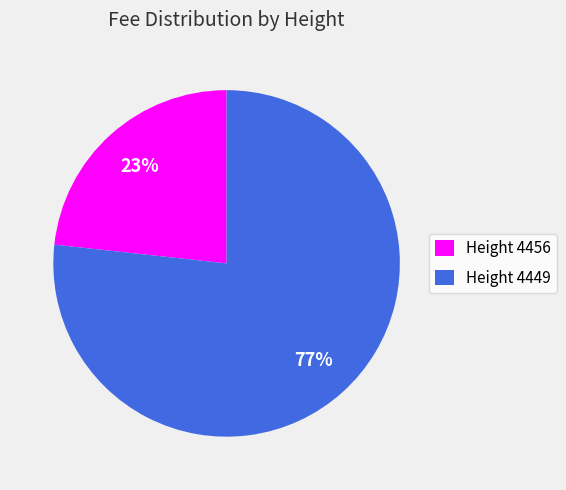

What is the ratio of the value at Height 4456 to the value at Height 4449?

0.3